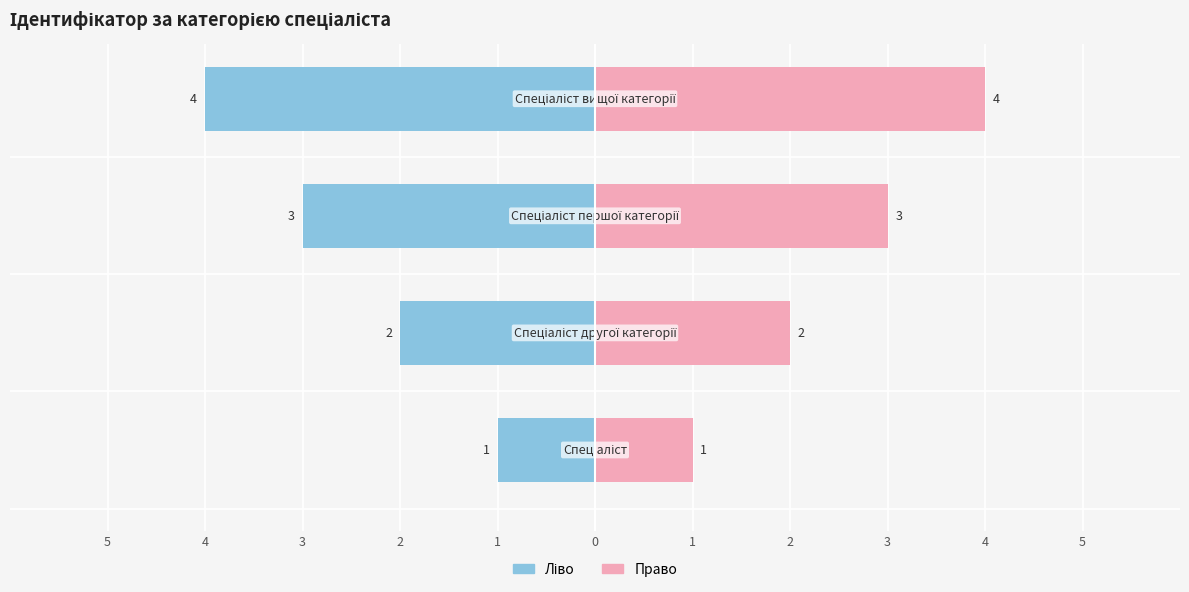

Are the bars horizontal?

Yes